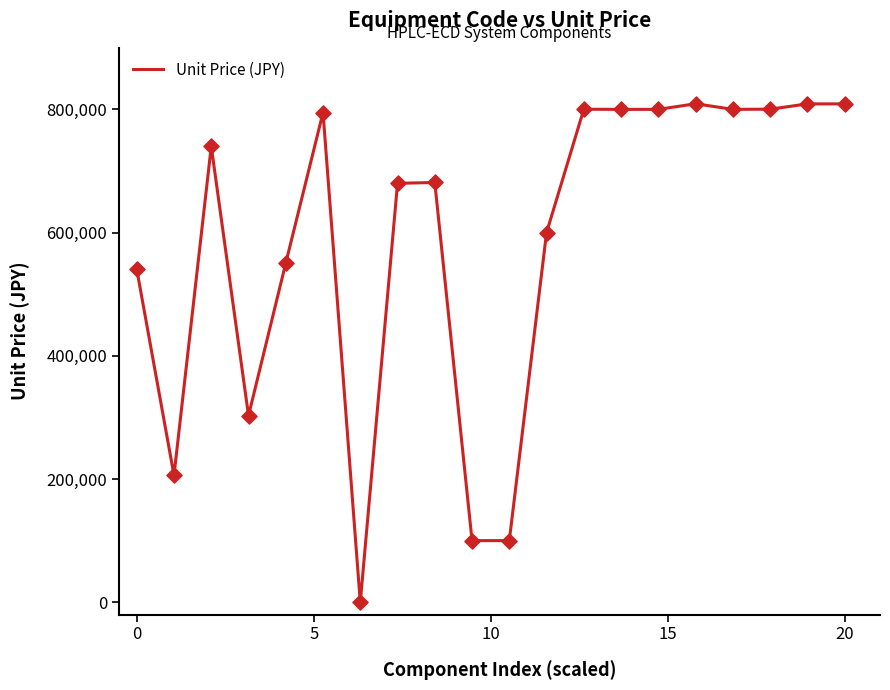

What is the greatest value displayed?

809210